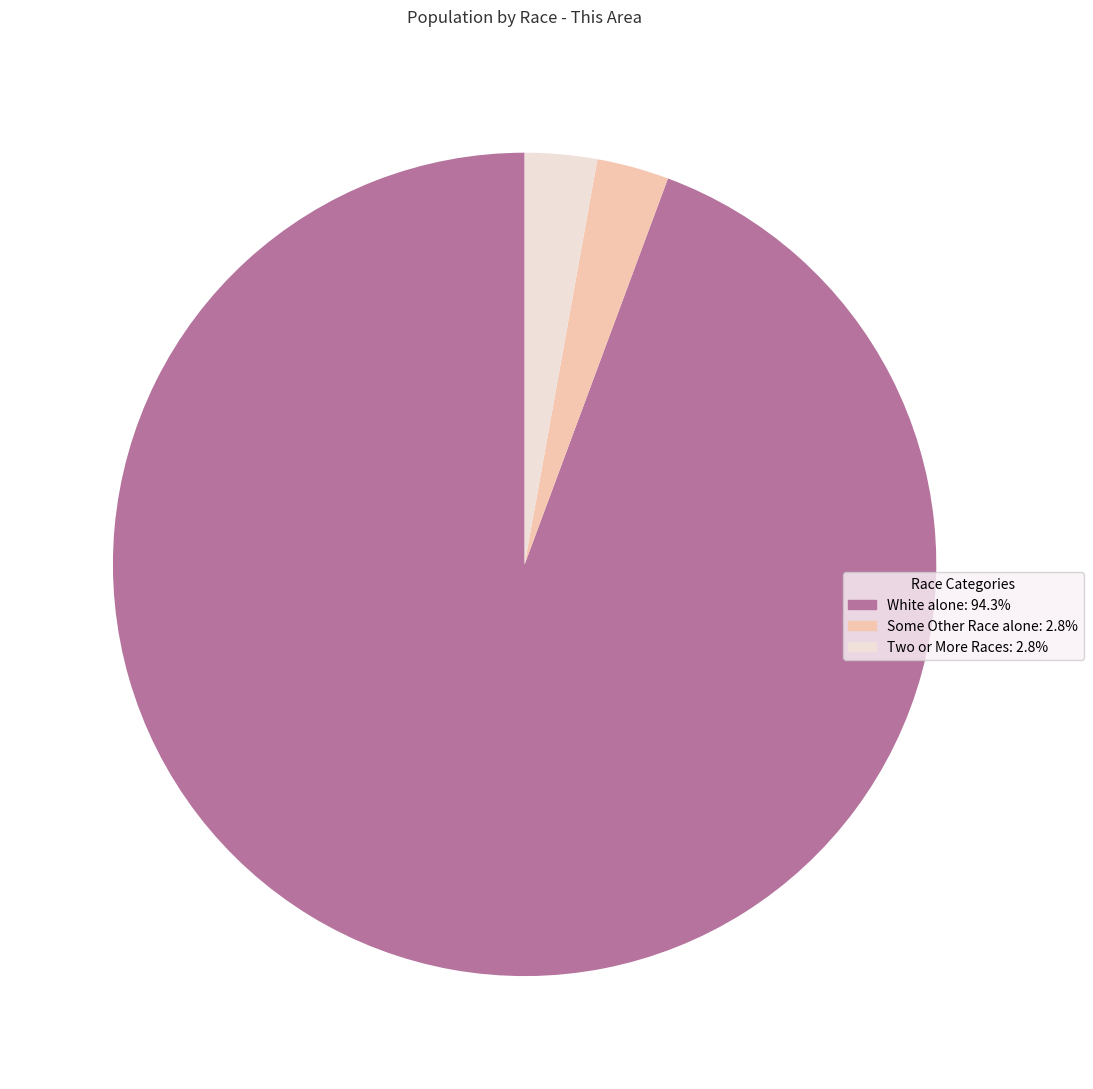

Is there a majority slice in this chart?

Yes